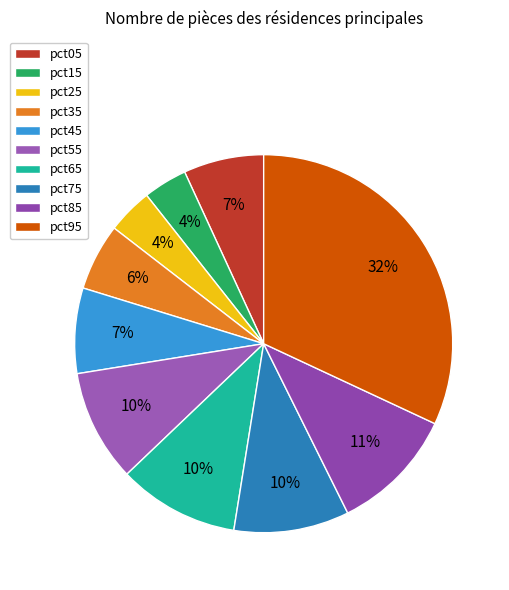

To the nearest percent, what is the difference between the pct95 and pct35 slice percentages?

26%